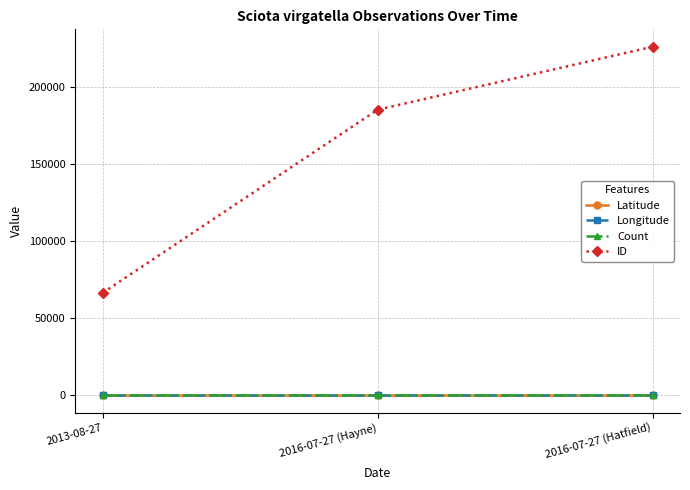

What value does the Longitude series have at 2013-08-27?

-92.0